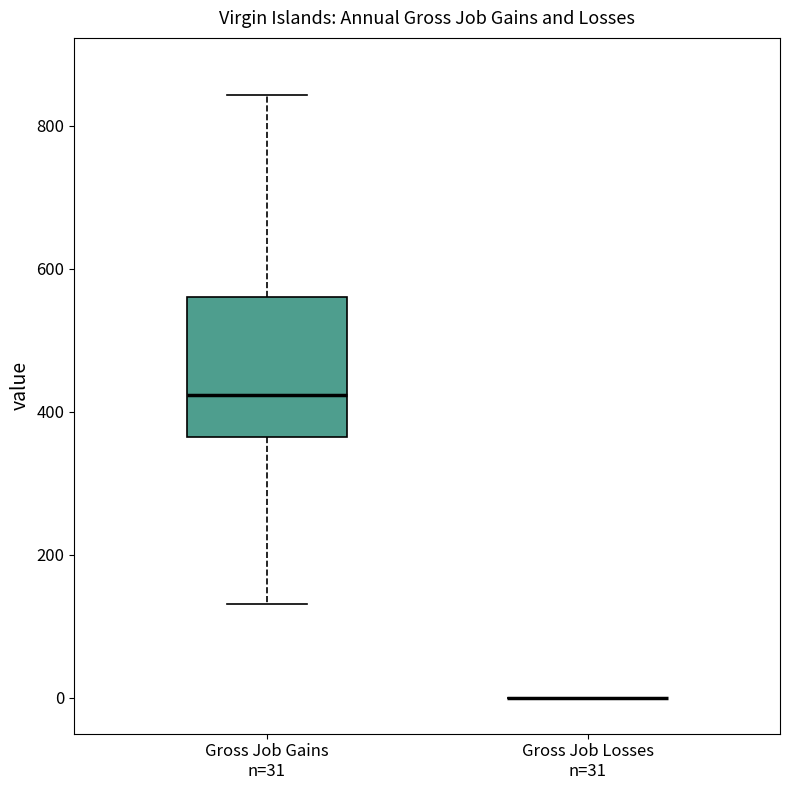

Which box is the tallest, from its lower edge to its upper edge?

Gross Job Gains n=31